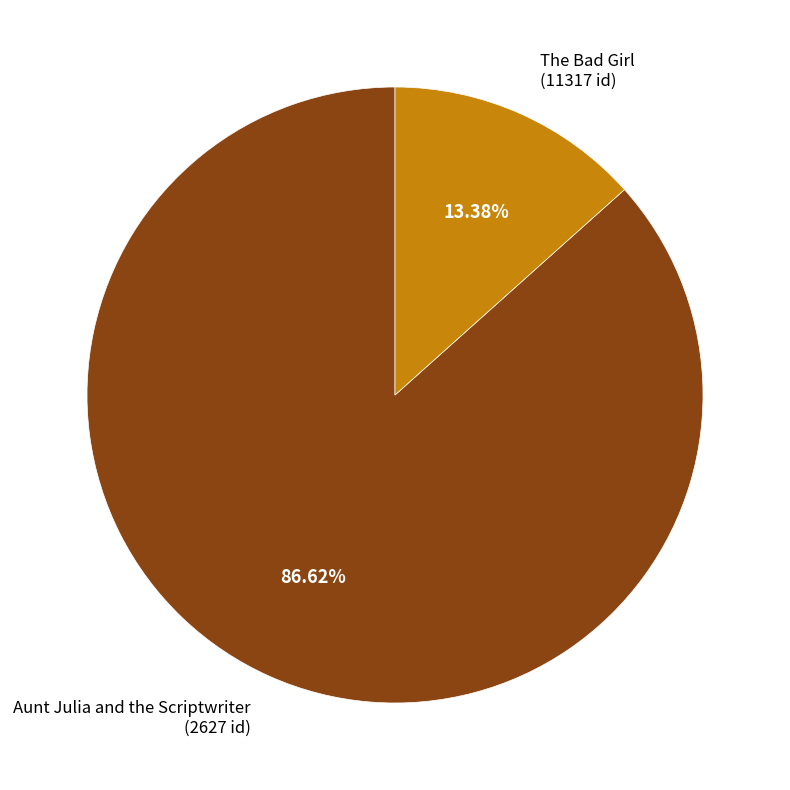

Count the number of slices in the pie.

2